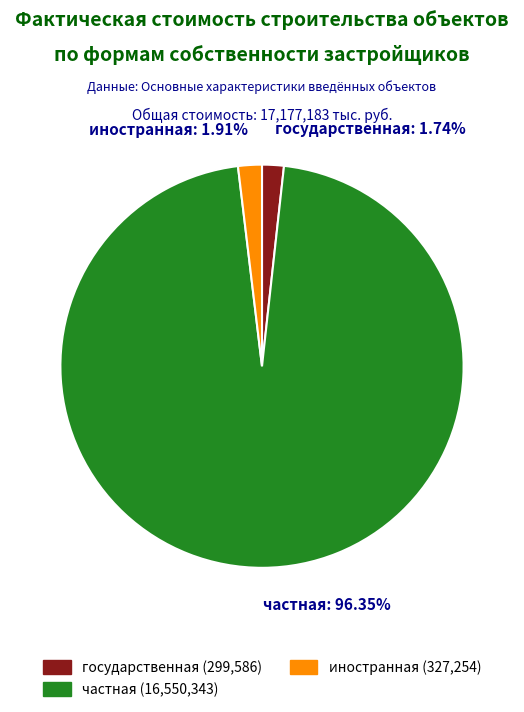

Is the sum of иностранная and государственная greater than half?

No